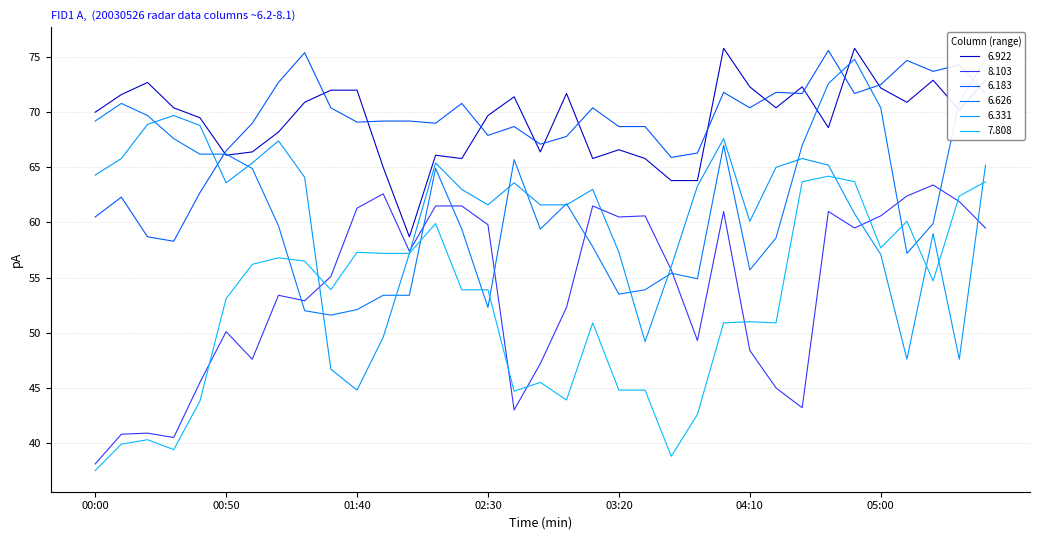

Reading right to left, list all the values displayed in this chart.

6.922: 05:40=72.9	05:30=70.2	05:20=72.9	05:10=70.9	05:00=72.2	04:50=75.8	04:40=68.6	04:30=72.3	04:20=70.4	04:10=72.3	04:00=75.8	03:50=63.8	03:40=63.8	03:30=65.8	03:20=66.6	03:10=65.8	03:00=71.7	02:50=66.4	02:40=71.4	02:30=69.7	02:20=65.8	02:10=66.1	02:00=58.7	01:50=65.0	01:40=72.0	01:30=72.0	01:20=70.9	01:10=68.2	01:00=66.4	00:50=66.1	00:40=69.5	00:30=70.4	00:20=72.7	00:10=71.6	00:00=70.0
8.103: 05:40=59.5	05:30=61.9	05:20=63.4	05:10=62.4	05:00=60.6	04:50=59.5	04:40=61.0	04:30=43.2	04:20=45.0	04:10=48.4	04:00=61.0	03:50=49.3	03:40=55.7	03:30=60.6	03:20=60.5	03:10=61.5	03:00=52.3	02:50=47.2	02:40=43.0	02:30=59.8	02:20=61.5	02:10=61.5	02:00=57.4	01:50=62.6	01:40=61.3	01:30=55.1	01:20=52.9	01:10=53.4	01:00=47.6	00:50=50.1	00:40=45.5	00:30=40.5	00:20=40.9	00:10=40.8	00:00=38.1
6.183: 05:40=71.7	05:30=74.3	05:20=73.7	05:10=74.7	05:00=72.5	04:50=71.7	04:40=75.6	04:30=71.7	04:20=71.8	04:10=70.4	04:00=71.8	03:50=66.3	03:40=65.9	03:30=68.7	03:20=68.7	03:10=70.4	03:00=67.8	02:50=67.1	02:40=68.7	02:30=67.9	02:20=70.8	02:10=69.0	02:00=69.2	01:50=69.2	01:40=69.1	01:30=70.4	01:20=75.4	01:10=72.7	01:00=69.0	00:50=66.5	00:40=62.7	00:30=58.3	00:20=58.7	00:10=62.3	00:00=60.5
6.626: 05:40=74.8	05:30=70.9	05:20=59.9	05:10=57.2	05:00=70.4	04:50=74.8	04:40=72.6	04:30=67.0	04:20=58.6	04:10=55.7	04:00=67.0	03:50=54.9	03:40=55.4	03:30=53.9	03:20=53.5	03:10=57.8	03:00=61.7	02:50=59.4	02:40=65.7	02:30=52.3	02:20=59.4	02:10=64.9	02:00=53.4	01:50=53.4	01:40=52.1	01:30=51.6	01:20=52.0	01:10=59.7	01:00=64.9	00:50=66.2	00:40=66.2	00:30=67.6	00:20=69.7	00:10=70.8	00:00=69.2
6.331: 05:40=65.2	05:30=47.6	05:20=59.0	05:10=47.6	05:00=57.1	04:50=60.8	04:40=65.2	04:30=65.8	04:20=65.0	04:10=60.1	04:00=67.6	03:50=63.3	03:40=56.0	03:30=49.2	03:20=57.3	03:10=63.0	03:00=61.6	02:50=61.6	02:40=63.6	02:30=61.6	02:20=63.0	02:10=65.4	02:00=57.2	01:50=49.6	01:40=44.8	01:30=46.7	01:20=64.1	01:10=67.4	01:00=65.4	00:50=63.6	00:40=68.8	00:30=69.7	00:20=68.9	00:10=65.8	00:00=64.3
7.808: 05:40=63.7	05:30=62.4	05:20=54.7	05:10=60.1	05:00=57.7	04:50=63.7	04:40=64.2	04:30=63.7	04:20=50.9	04:10=51.0	04:00=50.9	03:50=42.6	03:40=38.8	03:30=44.8	03:20=44.8	03:10=50.9	03:00=43.9	02:50=45.5	02:40=44.7	02:30=53.9	02:20=53.9	02:10=59.9	02:00=57.2	01:50=57.2	01:40=57.3	01:30=53.9	01:20=56.5	01:10=56.8	01:00=56.2	00:50=53.1	00:40=43.8	00:30=39.4	00:20=40.3	00:10=39.9	00:00=37.5